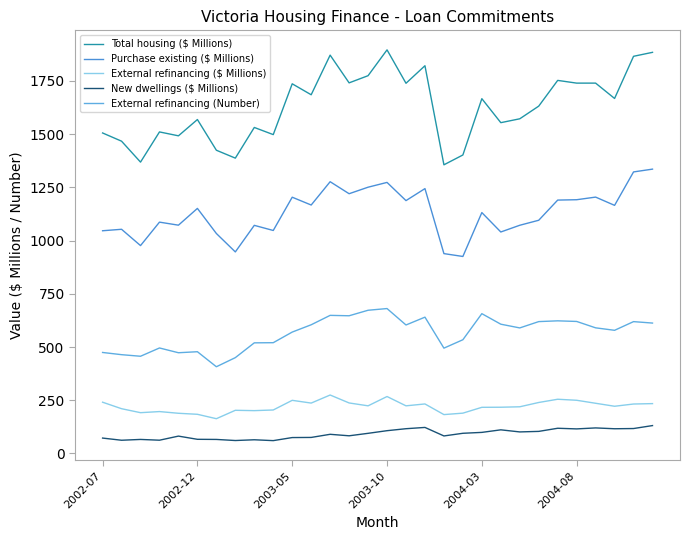

What is the value of the Purchase existing ($ Millions) point at the 7th from the left?

1033.5